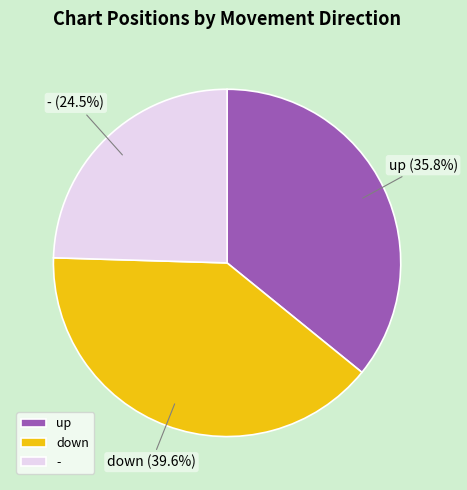

Is it true that down is 26% of the pie?

False